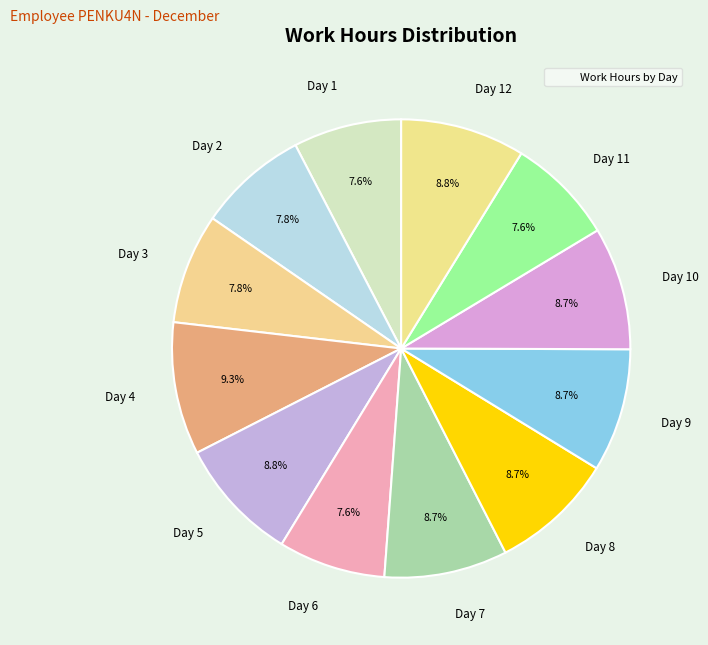

To the nearest percent, what percentage of the pie is Day 12?

9%